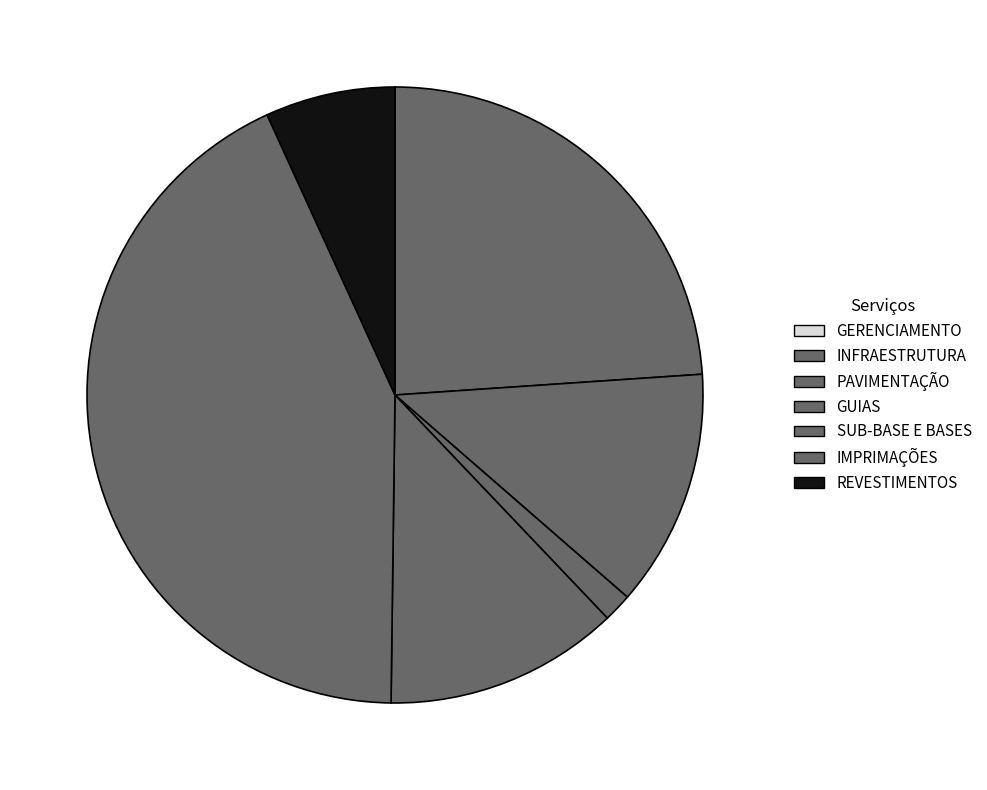

Is there any slice that represents more than half of the pie?

No